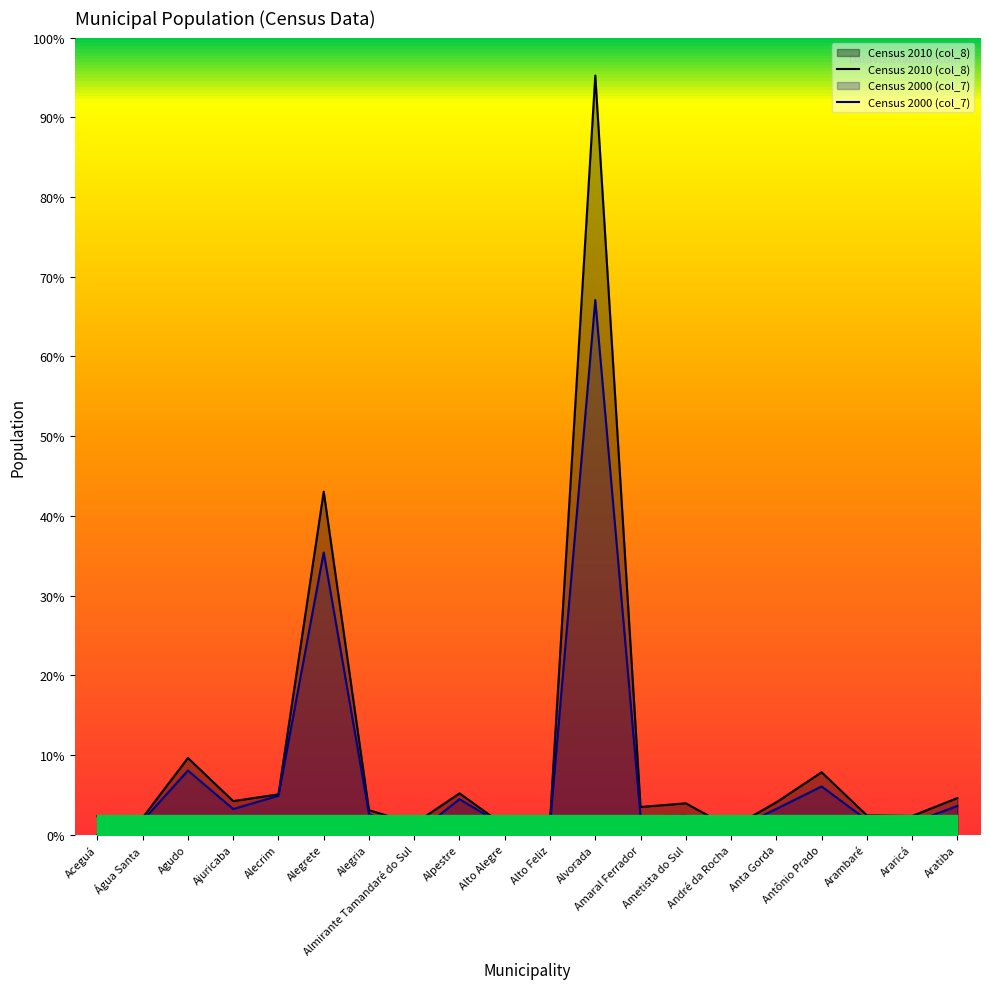

The value of Census 2000 (col_7) at Aratiba is 251. True or false?

False